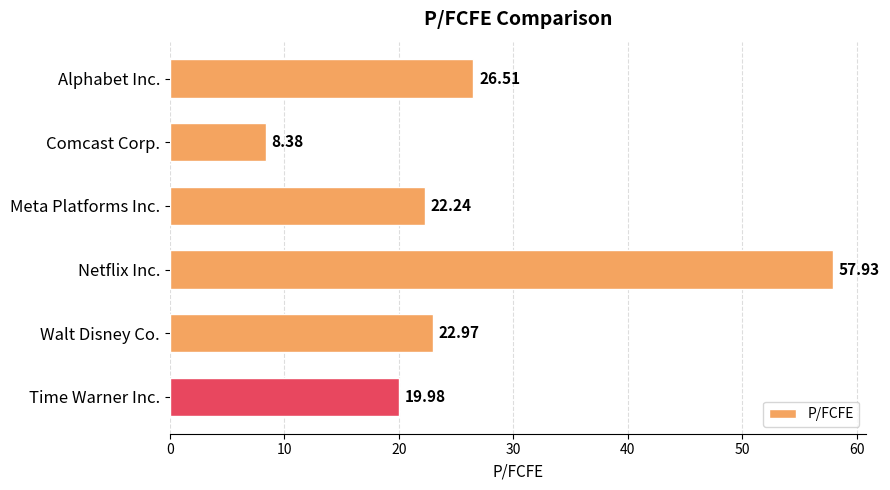

How many bars are there in total?

6